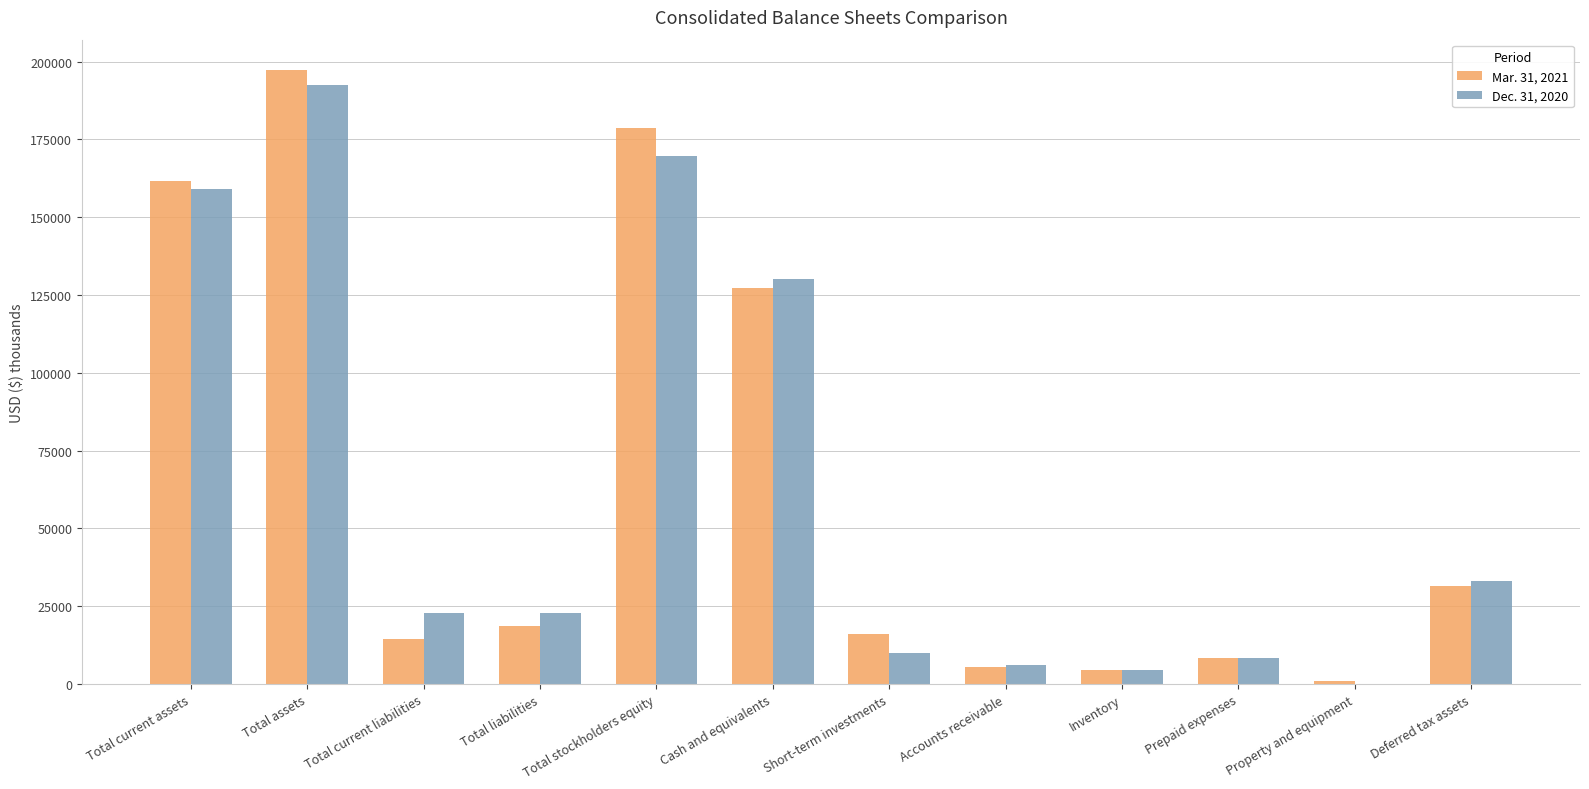

The Mar. 31, 2021 series shows 5601 at Accounts receivable. True or false?

True